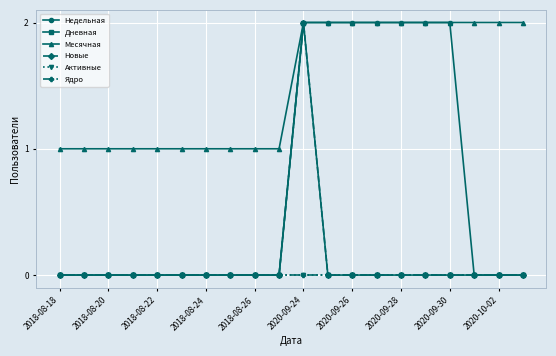

Does the chart have visible grid lines?

Yes